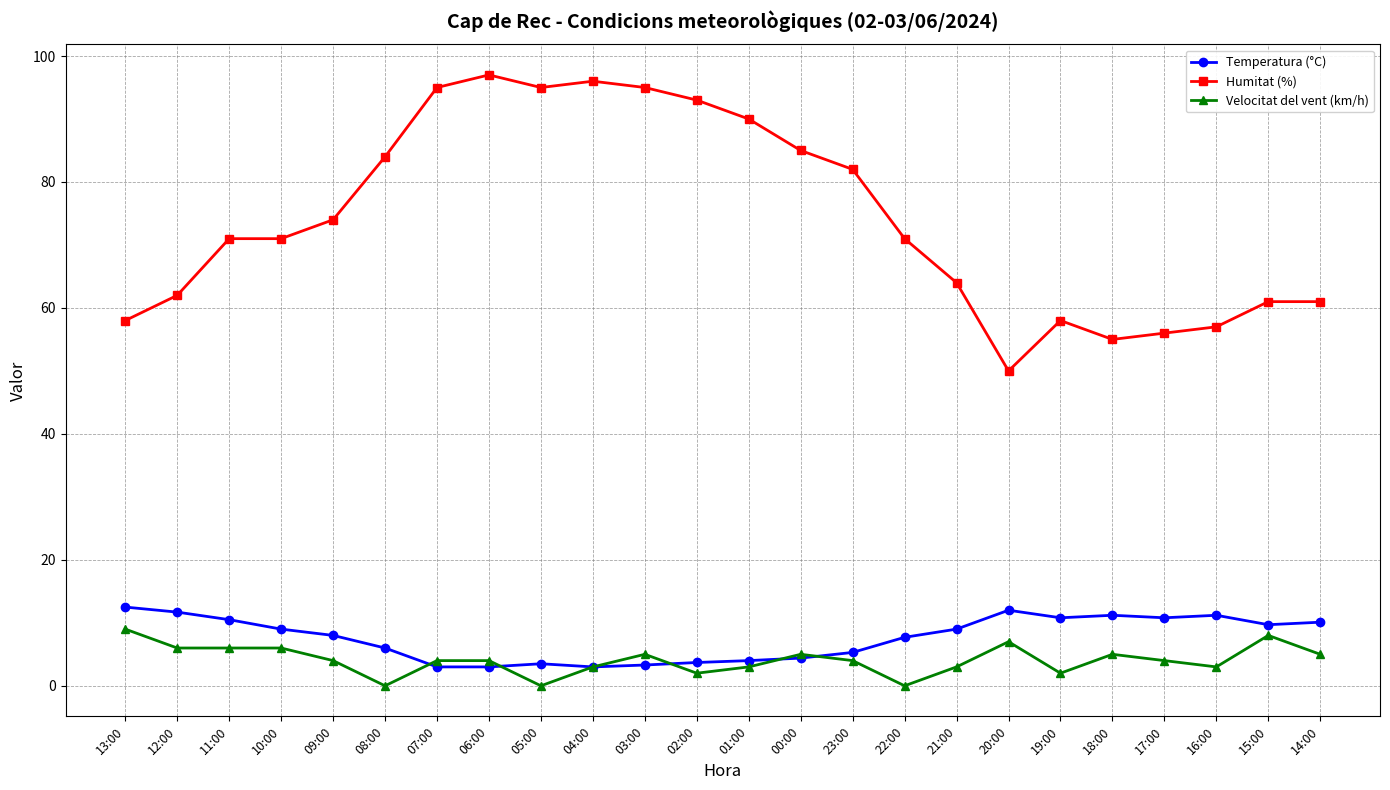

What is the value of the Humitat (%) point at the 3rd from the left?

71.0